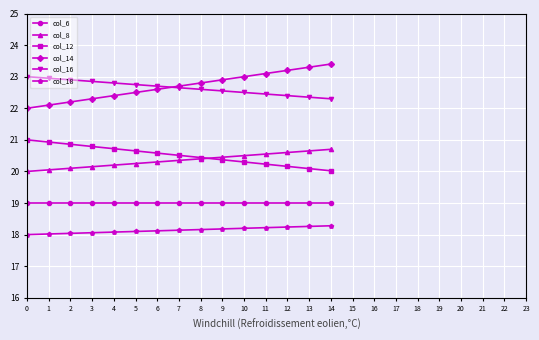

True or false: col_8 and col_16 intersect in this chart.

False